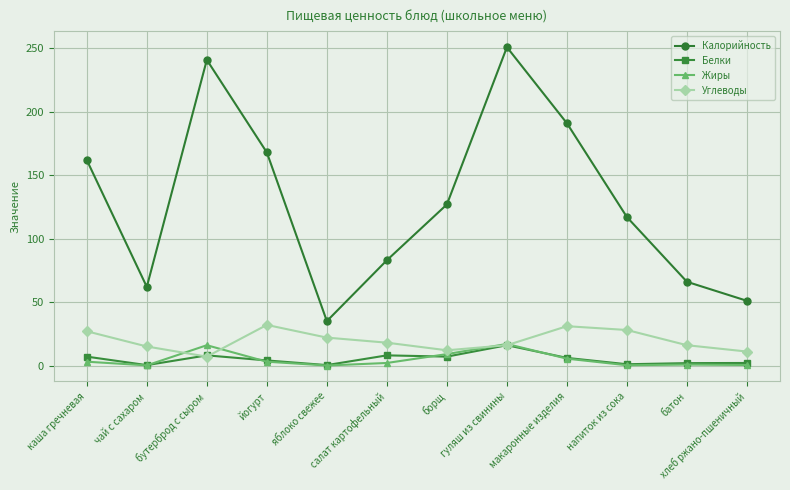

What is the value of the Углеводы point at the 12th from the left?

11.0